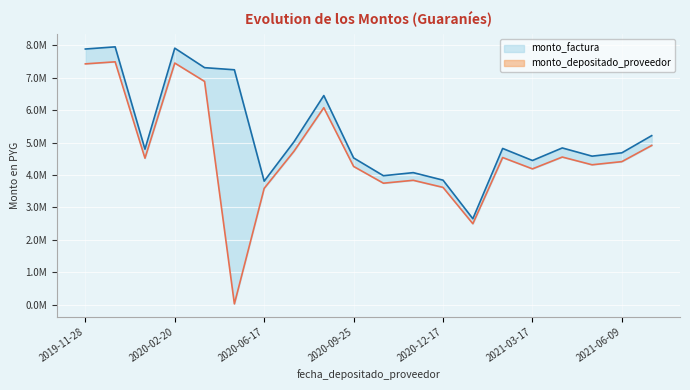

What are all the series names shown in the legend?

monto_factura, monto_depositado_proveedor